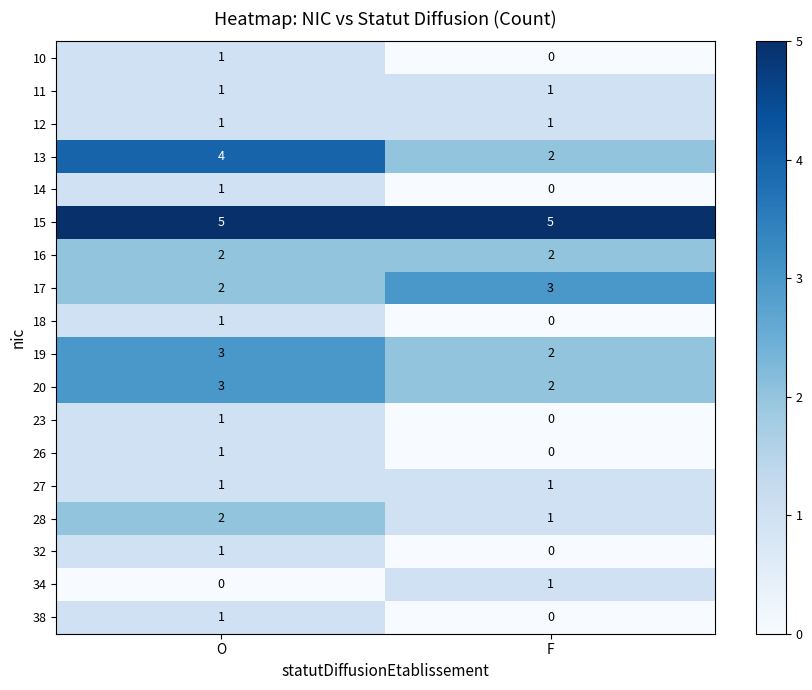

True or false: 13 has a value of 2 at F.

True